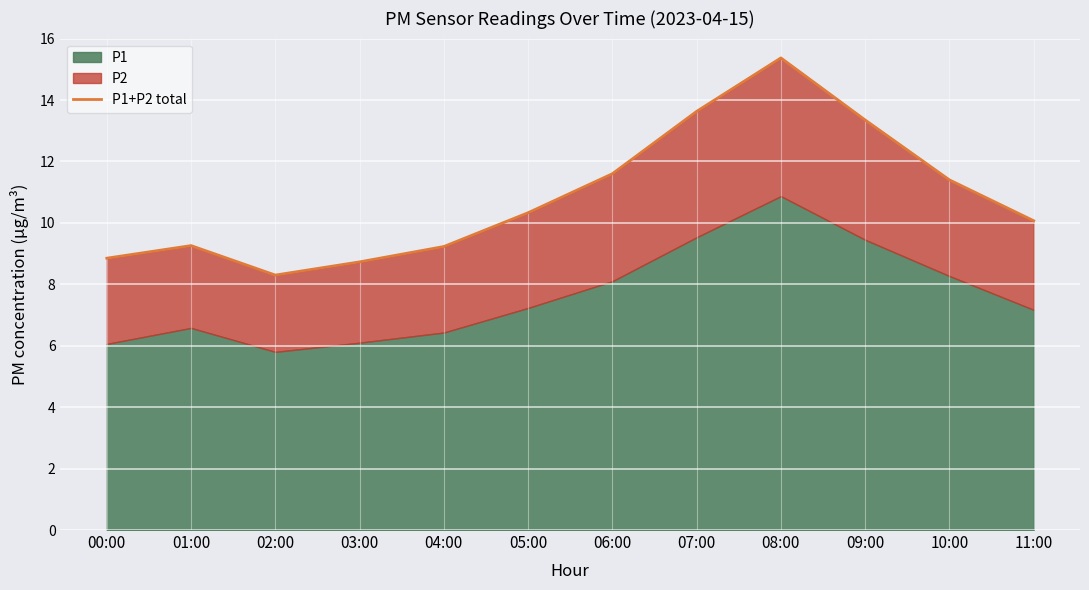

What is the label of the 10th point from the right?

02:00